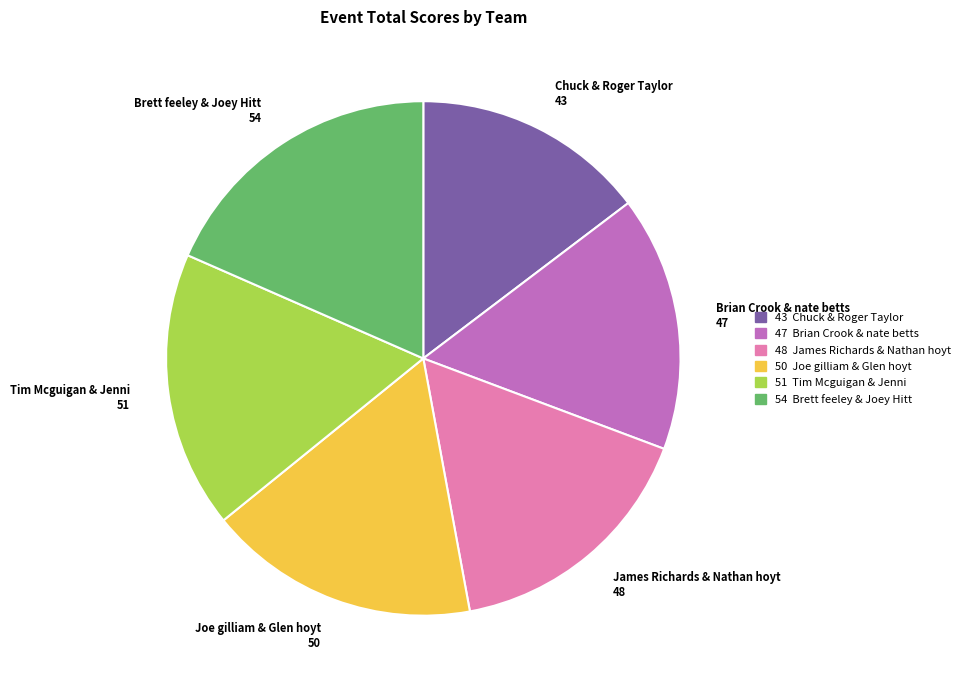

What is the ratio of the value at Joe gilliam & Glen hoyt to the value at Brian Crook & nate betts?

1.1